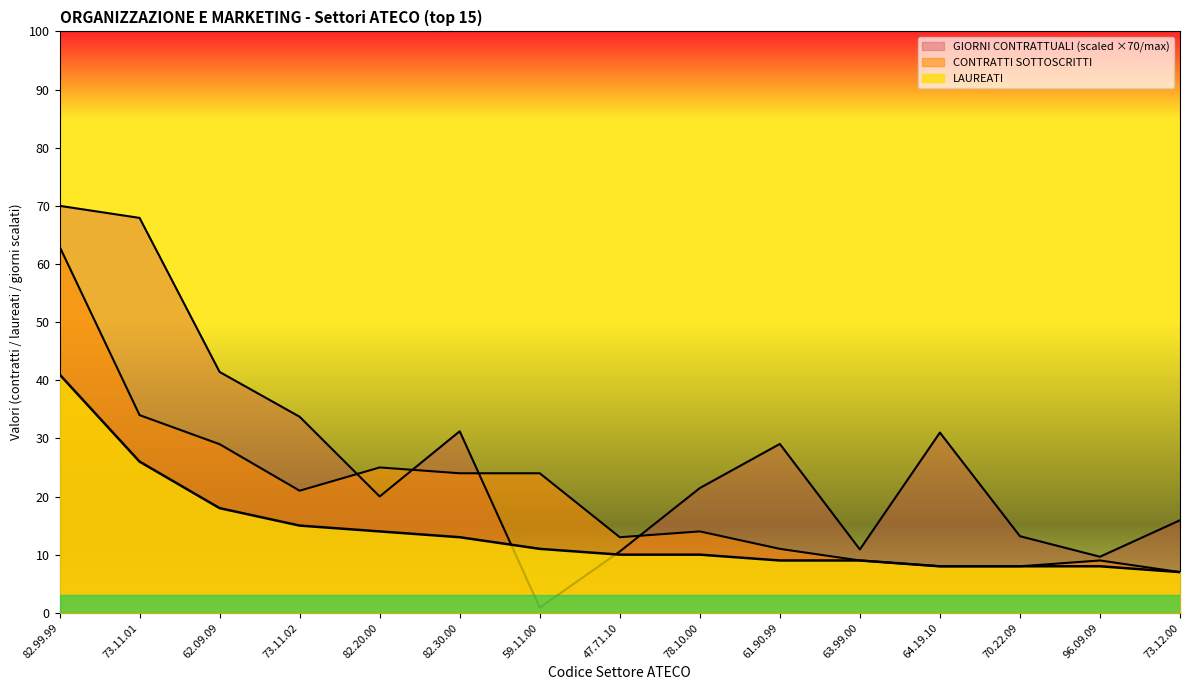

How many data points in LAUREATI are above 10?

7